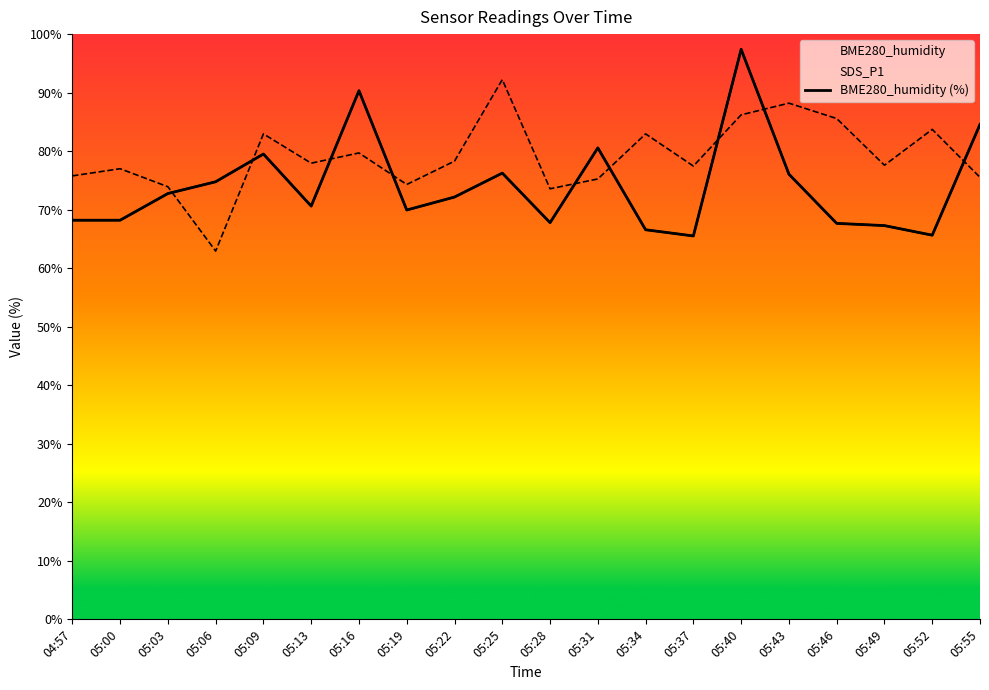

At which category does the chart reach its peak across all series?

05:40